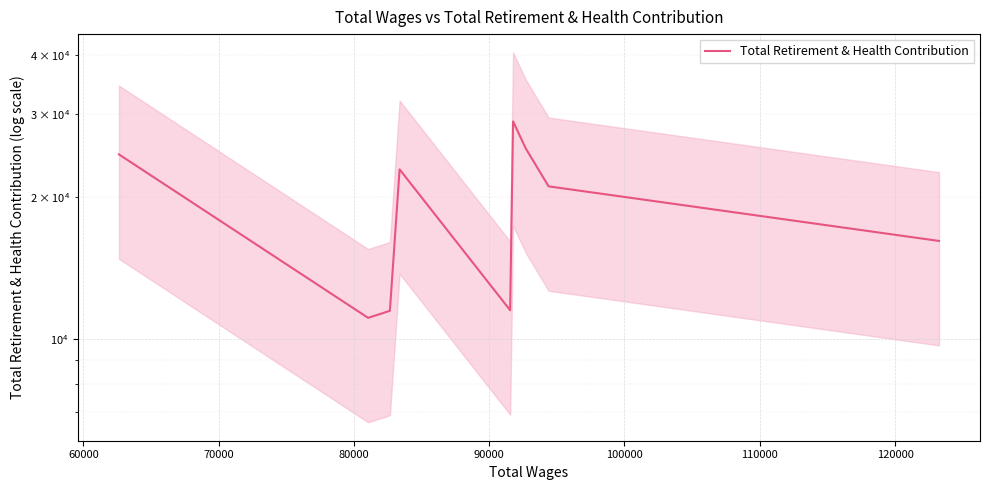

What is the value of the 9th point from the left?

21066